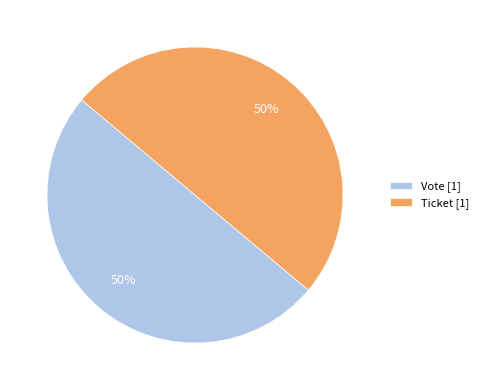

To the nearest percent, what portion does Ticket [1] represent?

50%